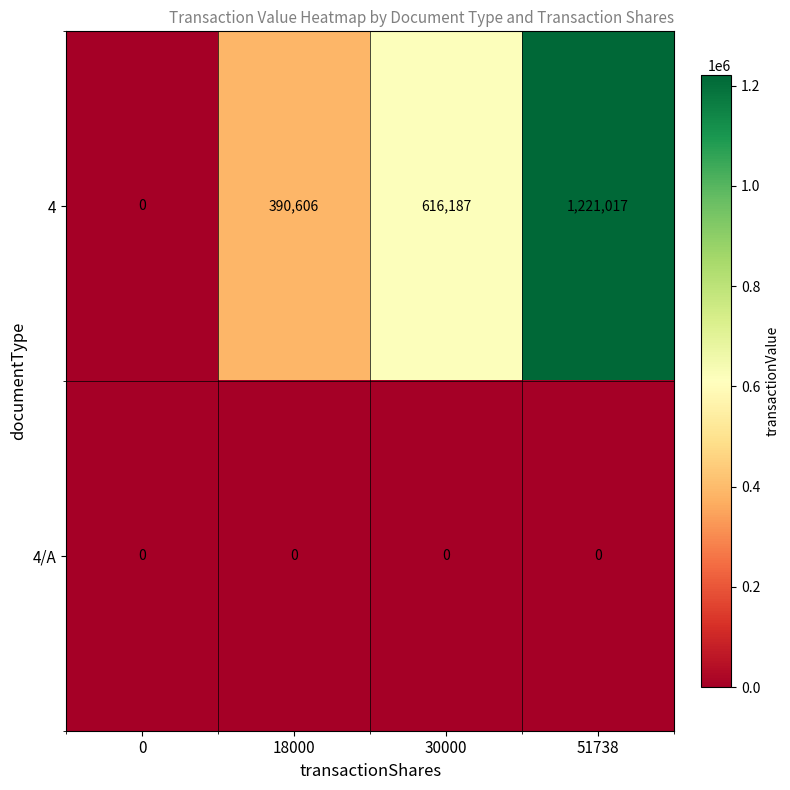

What is the difference between the highest and lowest values at 51738?

1221017